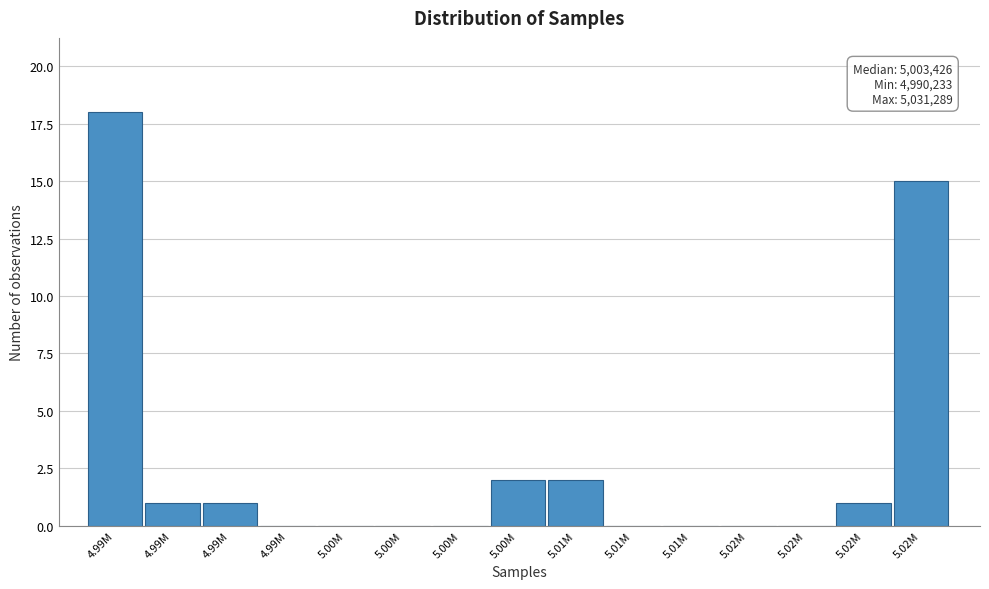

Are the bars horizontal?

No